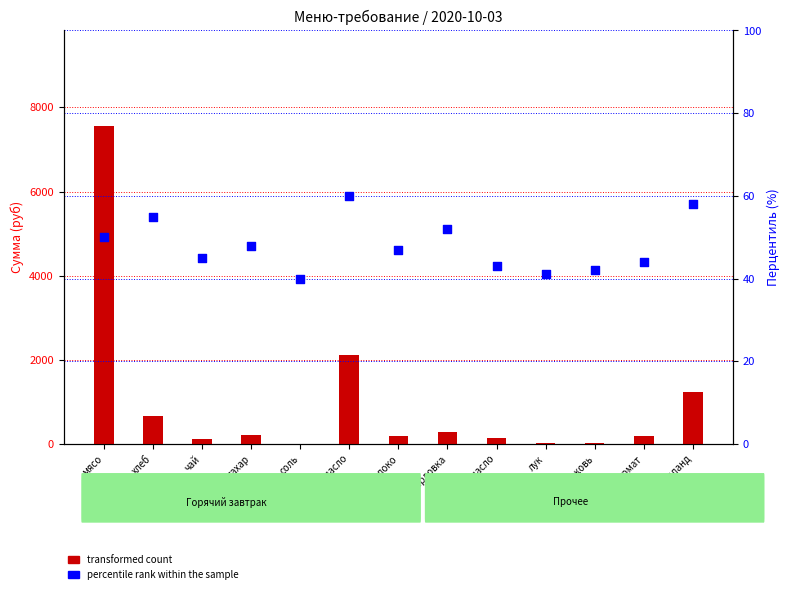

At which category is the sum across all series the highest?

мясо